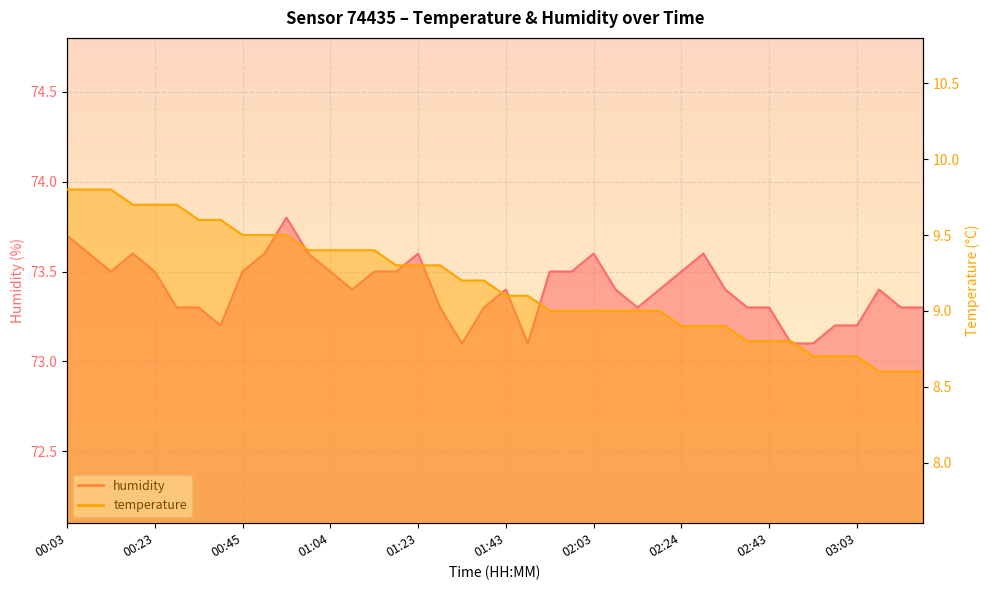

What is the maximum value for humidity?

73.8